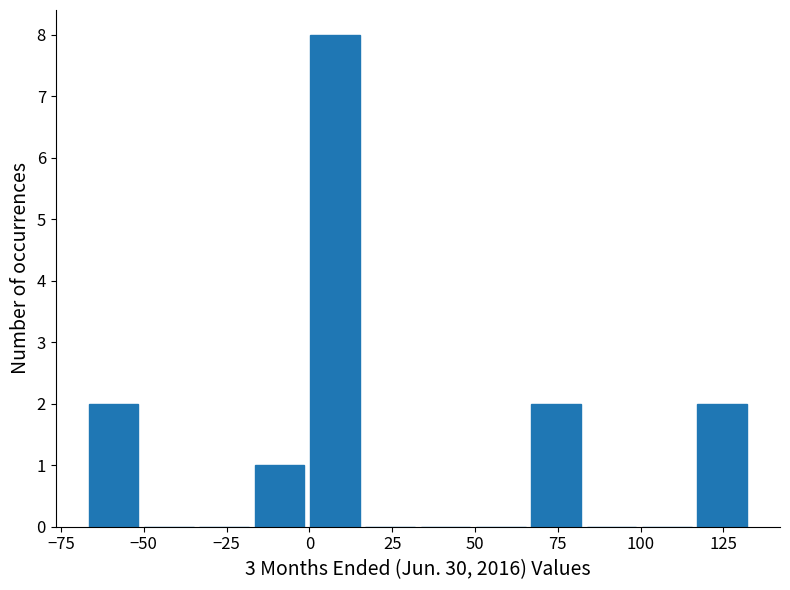

Read against the x-axis, roughly where is the centre of the tallest bar?

10